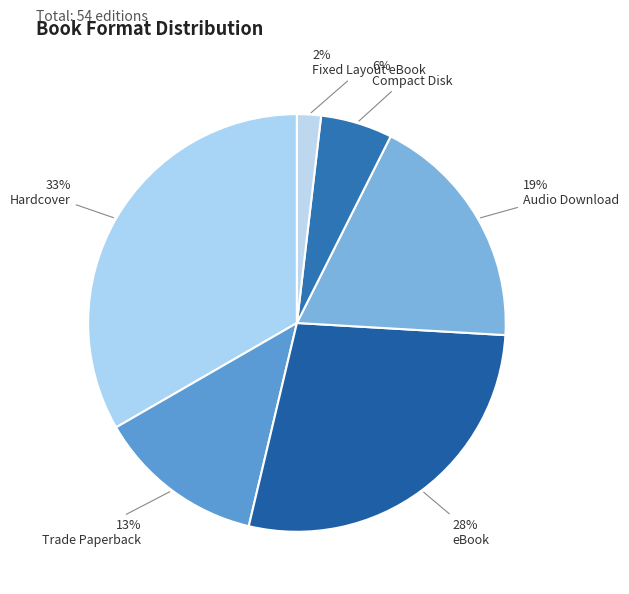

To the nearest percent, what is the difference between the largest and smallest slice percentages?

31%